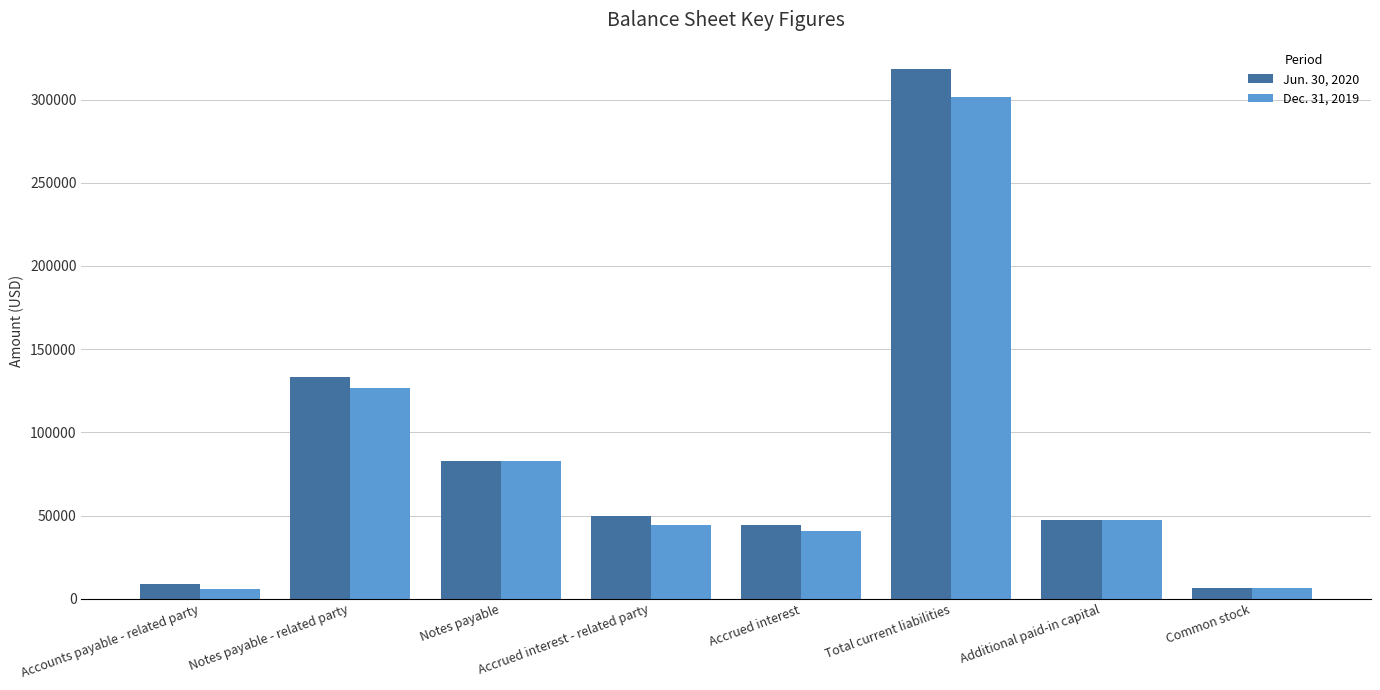

At how many categories does at least one series exceed 93035?

2